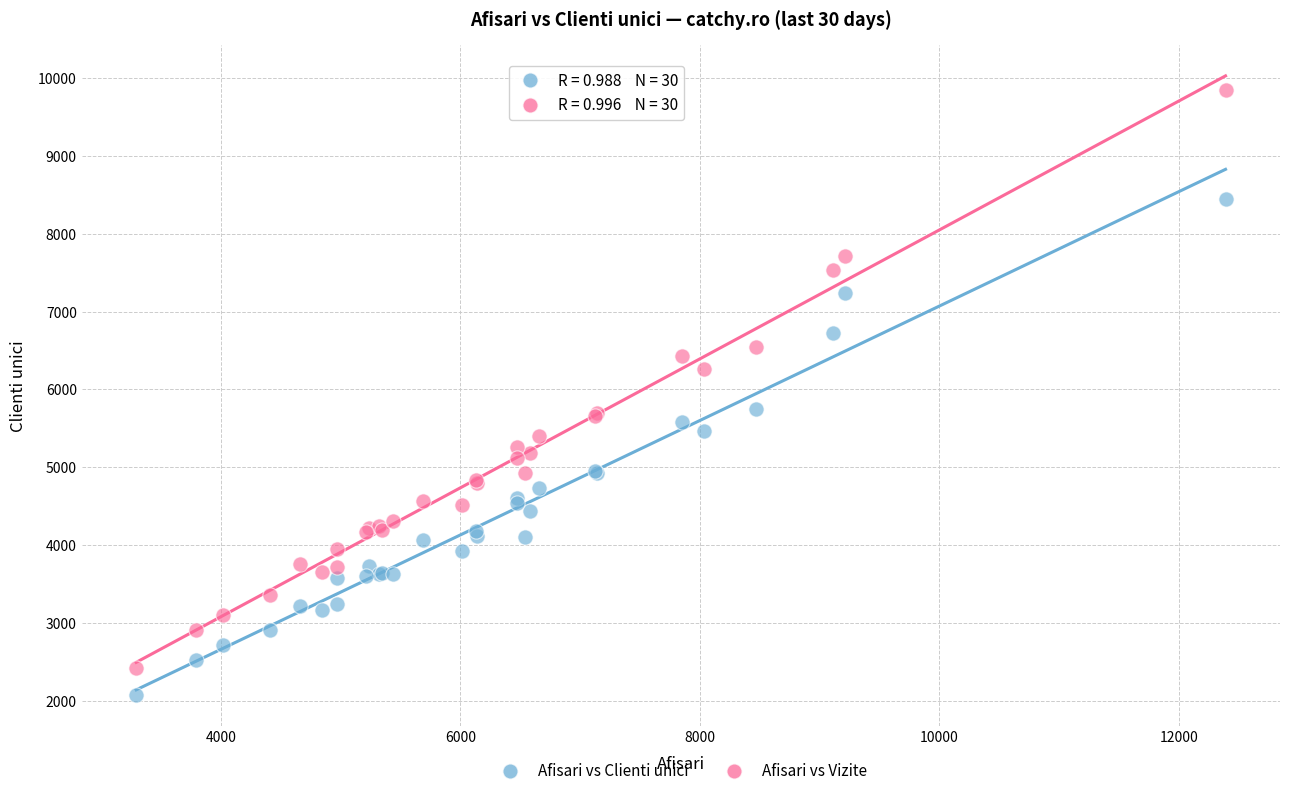

What is the X range (max minus min) for the scatter plot?

9100